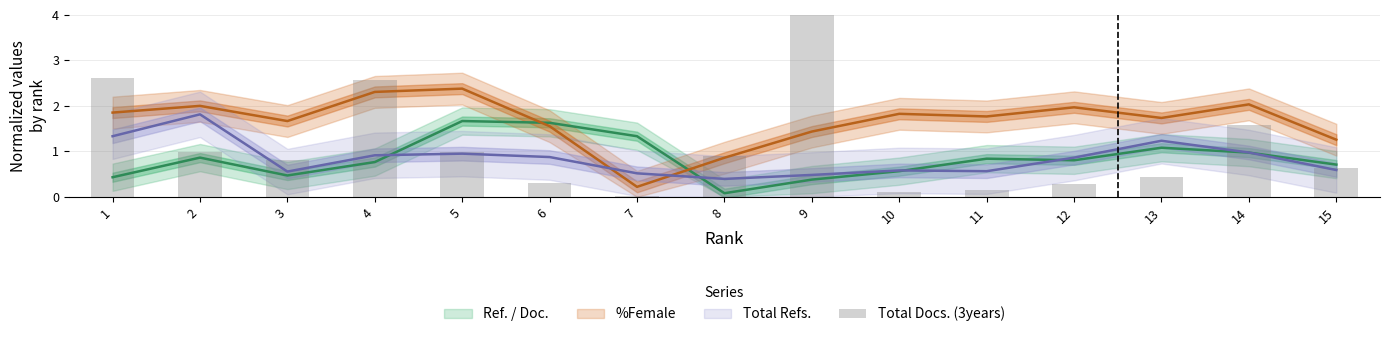

Rank the categories by value from lowest to highest.

7, 10, 11, 12, 6, 13, 15, 3, 8, 2, 5, 14, 4, 1, 9